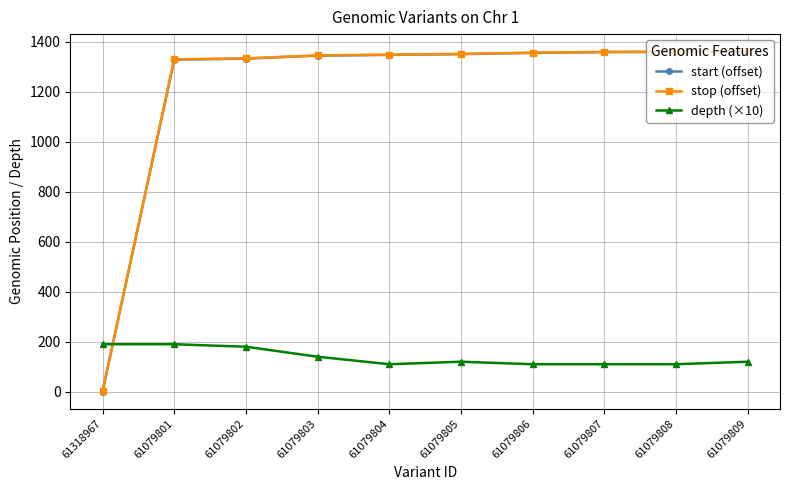

What is the maximum value for stop (offset)?

1363